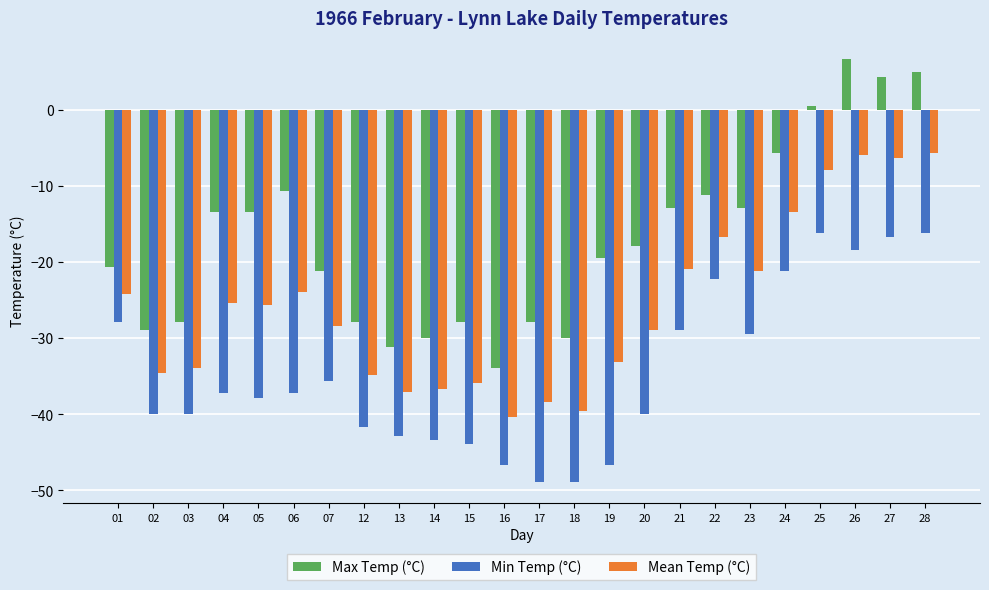

List the series in order of their overall mean, highest first.

Max Temp (°C), Mean Temp (°C), Min Temp (°C)